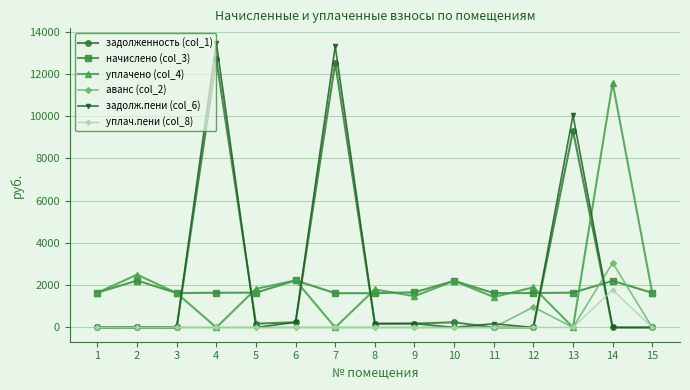

True or false: задолж.пени (col_6) has more than 2 interior local peaks.

True